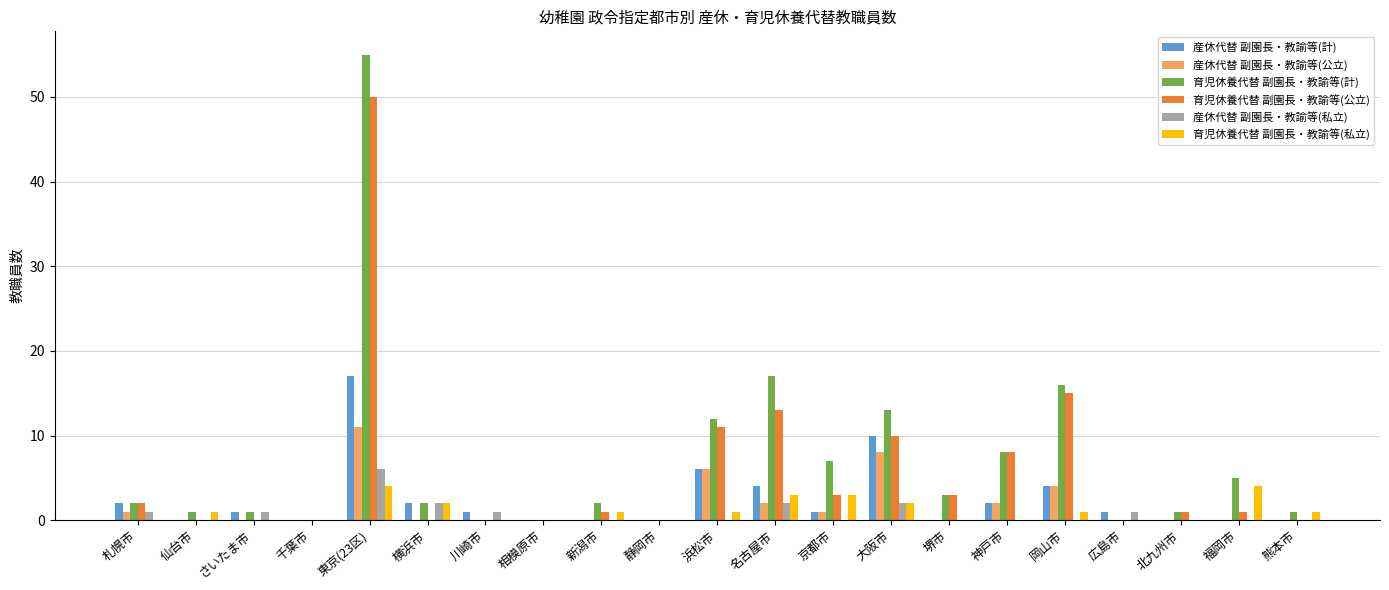

At which label does 育児休養代替 副園長・教諭等(計) reach its peak?

東京(23区)